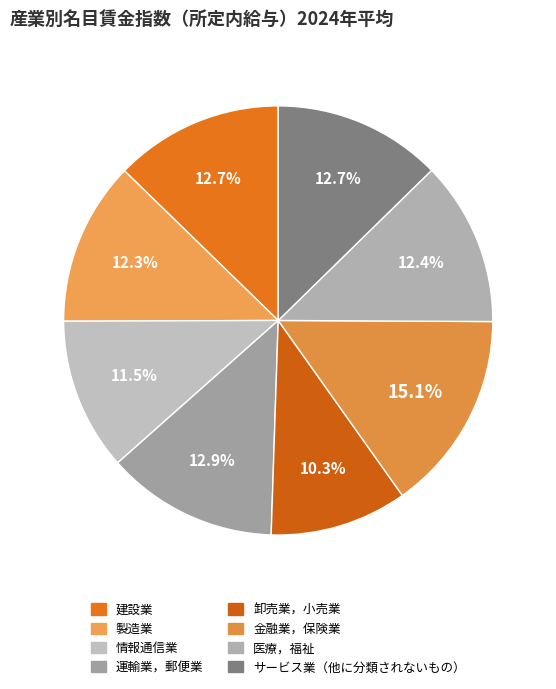

Between 金融業，保険業 and 医療，福祉, which is larger?

金融業，保険業